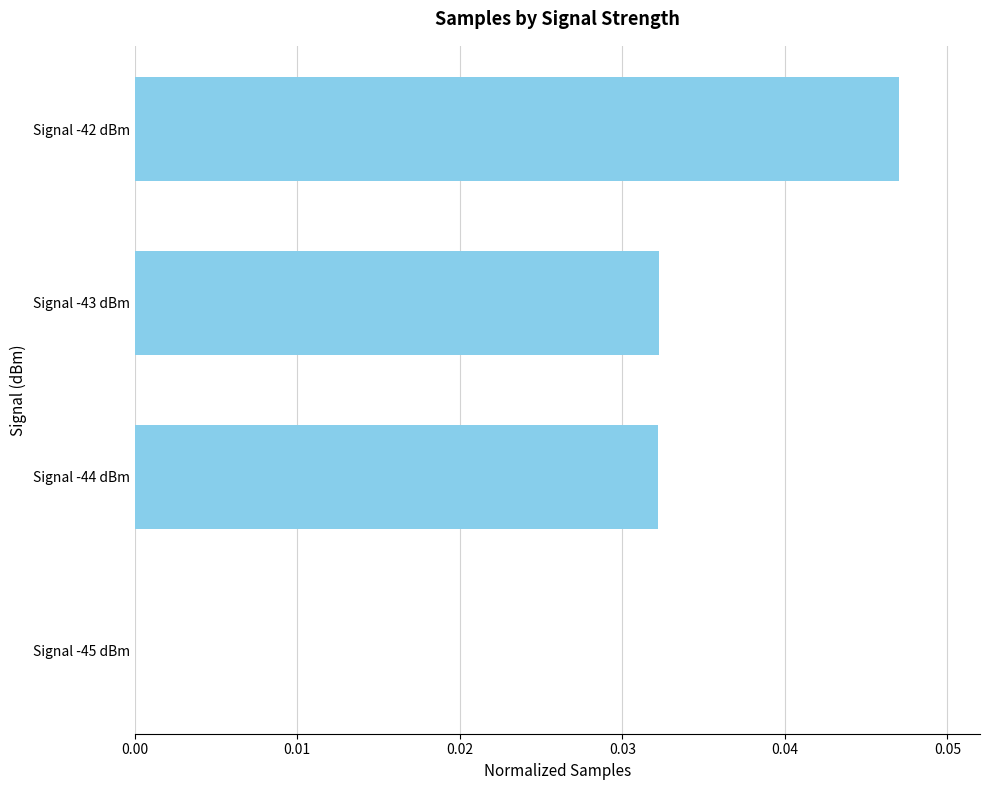

At which category does the chart reach its peak across all series?

Signal -42 dBm